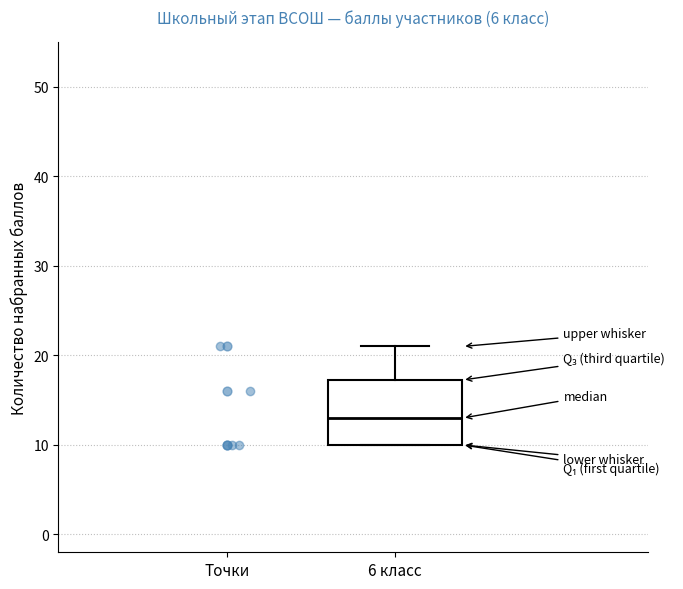

Transcribe this box plot: give where the median line is, the range the box spans, and where the two whiskers end, as read against the y-axis. The values are not printed on the chart, so give them approximately, as read against the axis.

median 13, box 10 to 17, whiskers 10 to 21